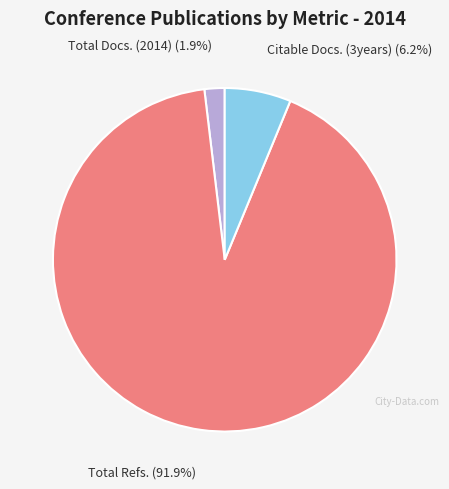

Does any single category account for the majority?

Yes